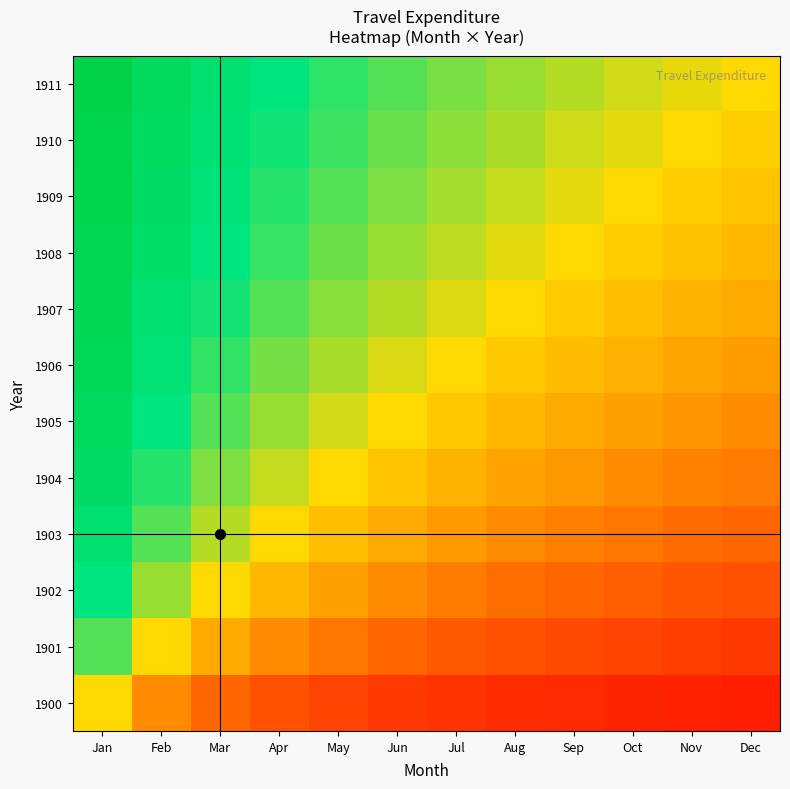

What is the spread (max minus min) of values at Feb?

0.5